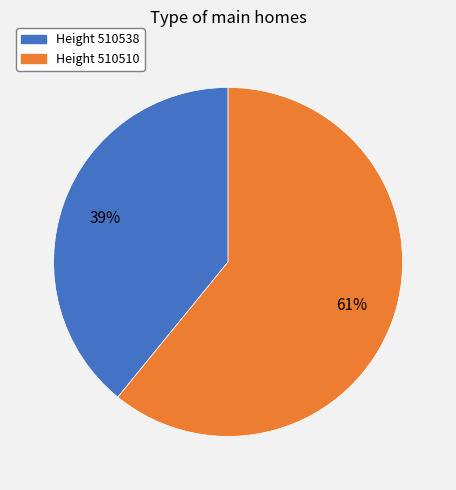

To the nearest percent, what is the average slice percentage?

50%